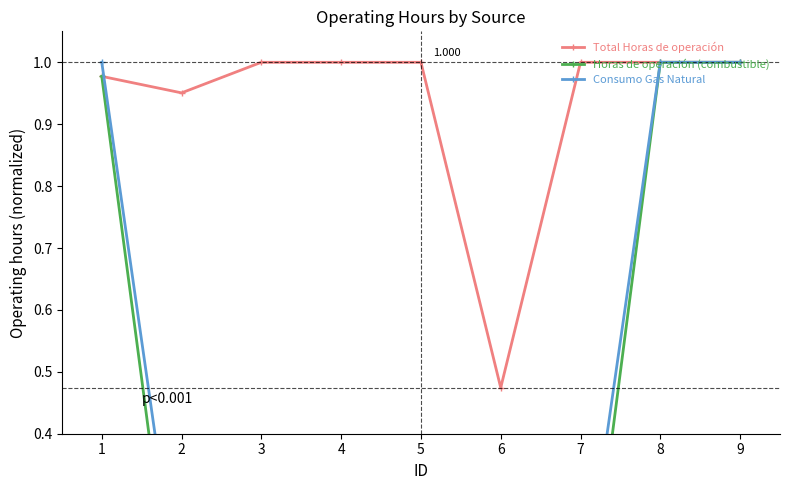

What is the value of the Consumo Gas Natural point at the 2nd from the left?

0.1